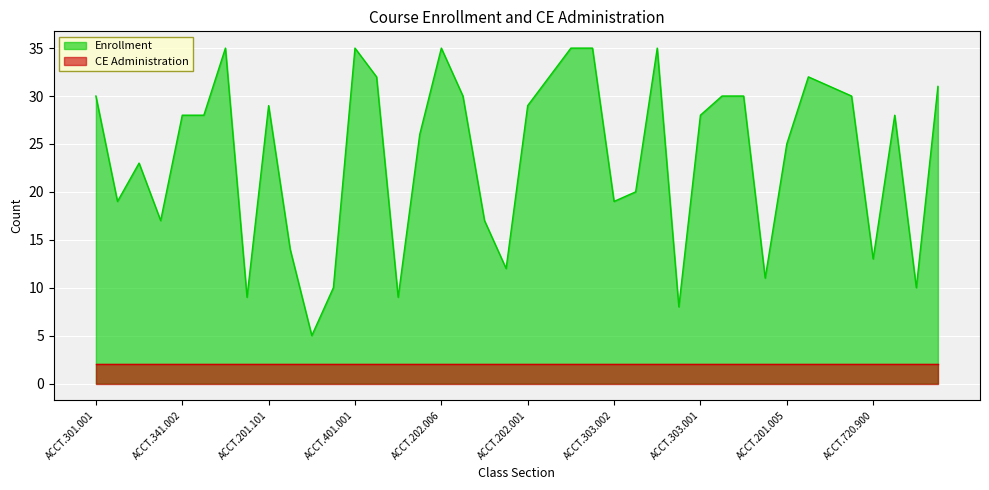

Which label corresponds to the smallest value in the chart?

ACCT.302.003